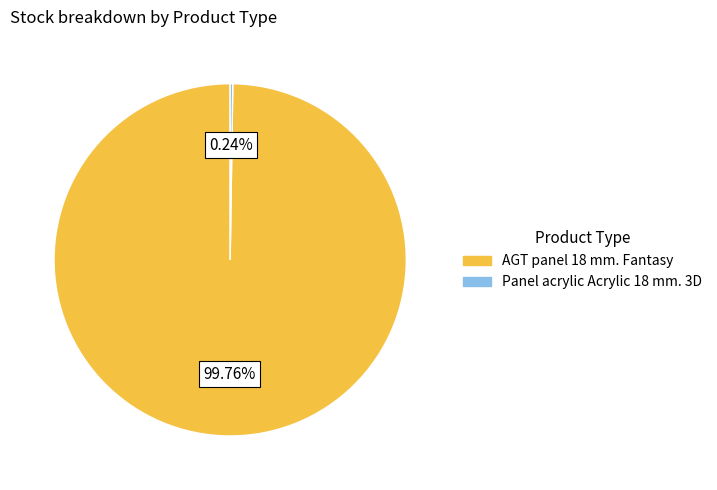

Does any single category account for the majority?

Yes